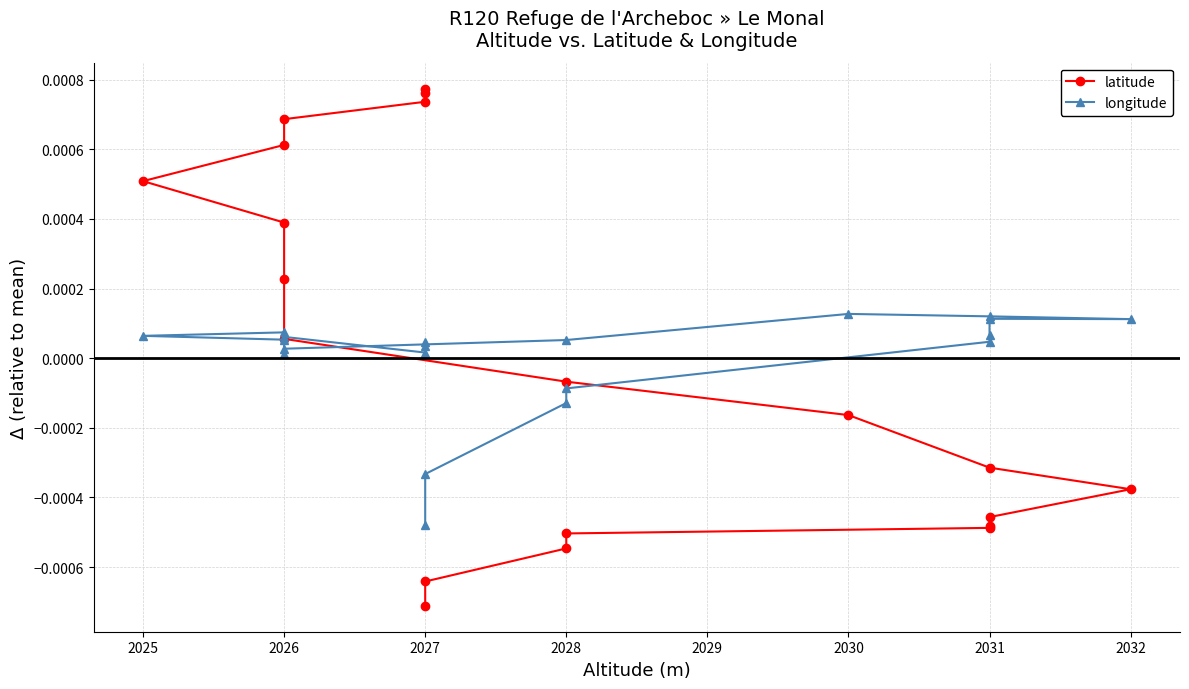

Which series changed the most between 2026 and 2030?

latitude